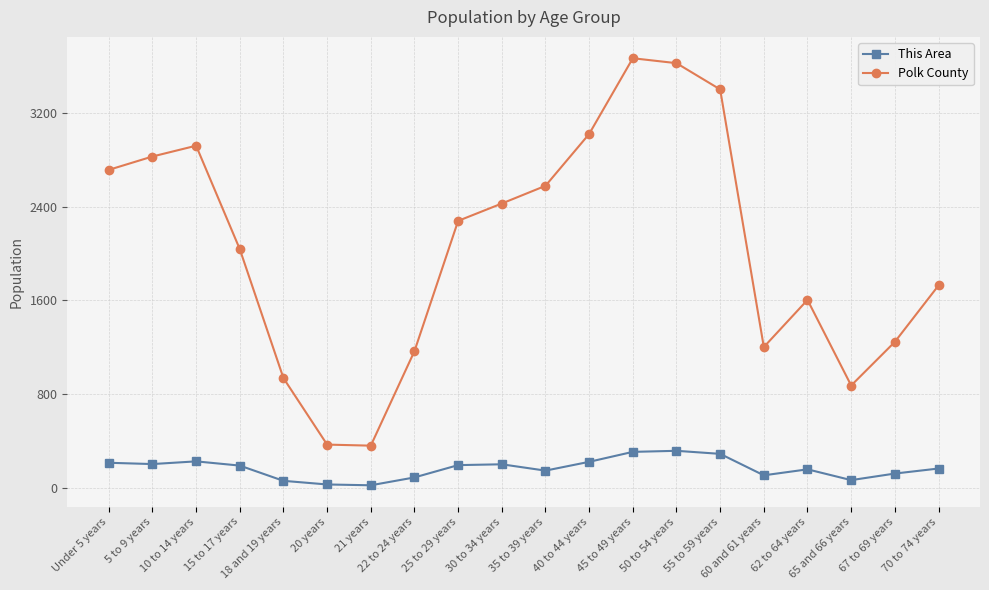

Is it true that Polk County equals 1605 at 62 to 64 years?

True